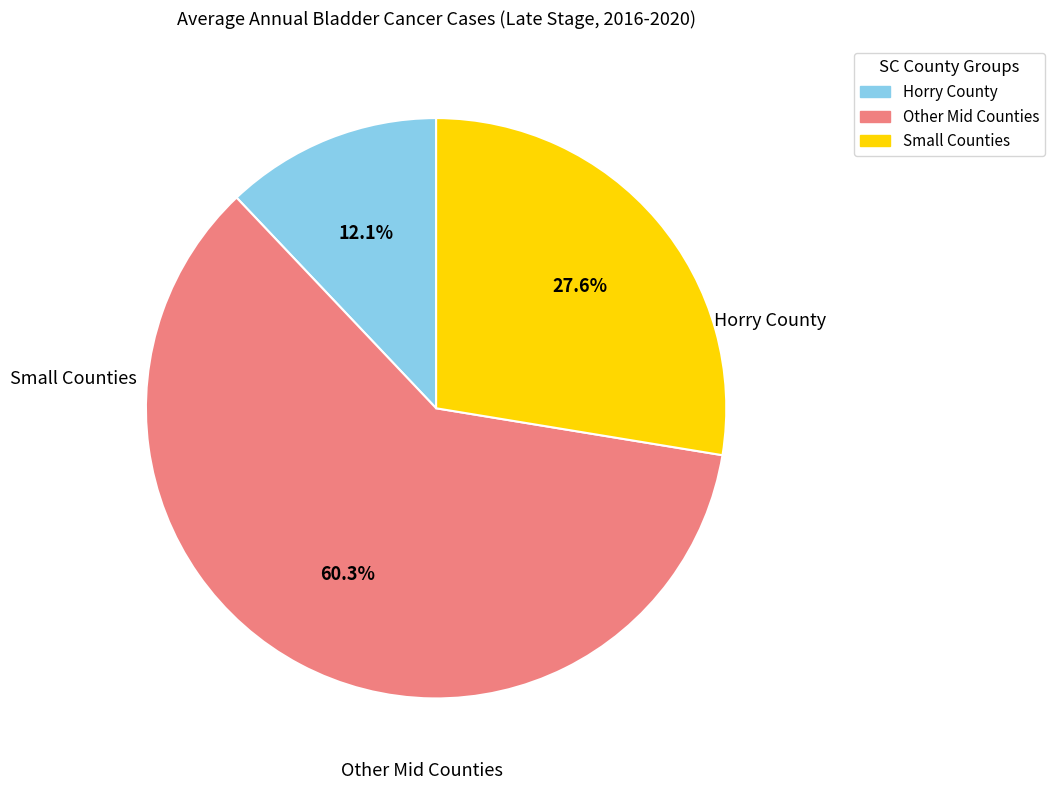

Count the number of slices in the pie.

3